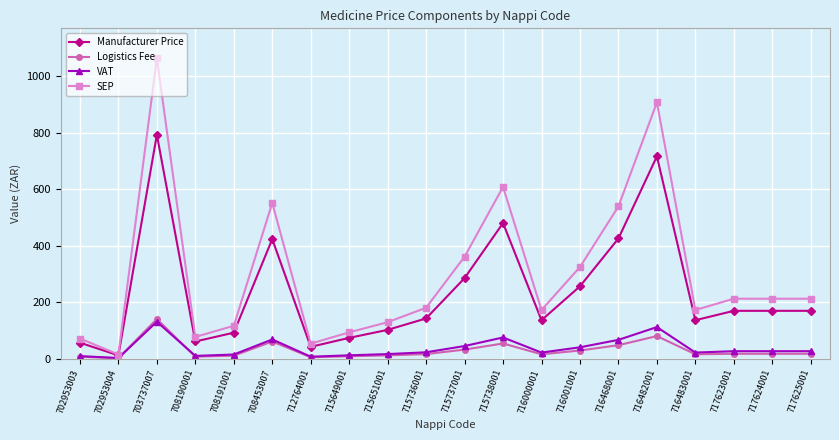

At which category does VAT reach its first local peak?

703737007